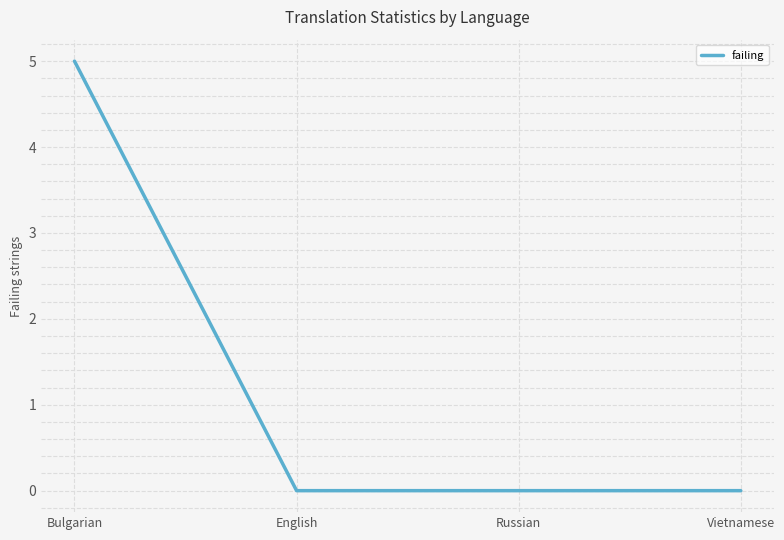

Reading left to right, what are all the values shown in this chart?

Bulgarian=5	English=0	Russian=0	Vietnamese=0